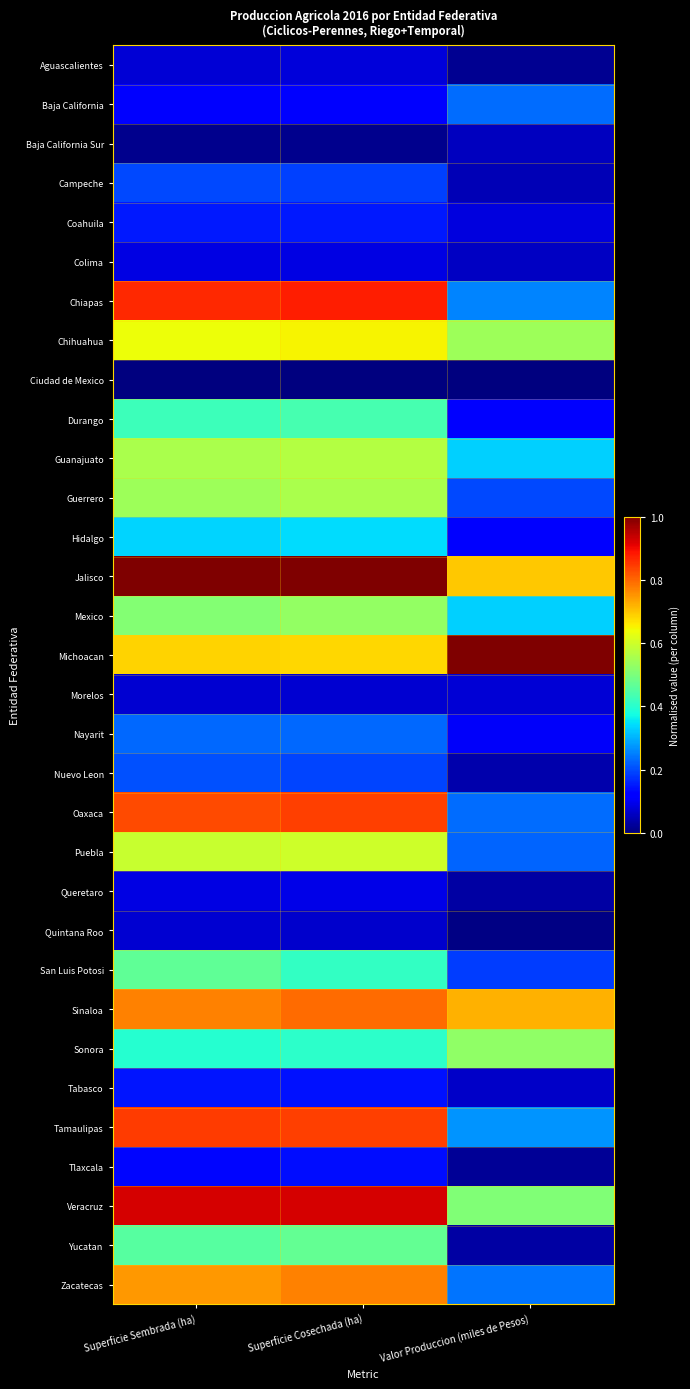

Reading left to right, transcribe all the data shown in this chart.

Aguascalientes: Superficie Sembrada (ha)=0.1	Superficie Cosechada (ha)=0.1	Valor Produccion (miles de Pesos)=0.0
Baja California: Superficie Sembrada (ha)=0.1	Superficie Cosechada (ha)=0.1	Valor Produccion (miles de Pesos)=0.2
Baja California Sur: Superficie Sembrada (ha)=0.0	Superficie Cosechada (ha)=0.0	Valor Produccion (miles de Pesos)=0.1
Campeche: Superficie Sembrada (ha)=0.2	Superficie Cosechada (ha)=0.2	Valor Produccion (miles de Pesos)=0.0
Coahuila: Superficie Sembrada (ha)=0.2	Superficie Cosechada (ha)=0.2	Valor Produccion (miles de Pesos)=0.1
Colima: Superficie Sembrada (ha)=0.1	Superficie Cosechada (ha)=0.1	Valor Produccion (miles de Pesos)=0.1
Chiapas: Superficie Sembrada (ha)=0.9	Superficie Cosechada (ha)=0.9	Valor Produccion (miles de Pesos)=0.3
Chihuahua: Superficie Sembrada (ha)=0.6	Superficie Cosechada (ha)=0.7	Valor Produccion (miles de Pesos)=0.5
Ciudad de Mexico: Superficie Sembrada (ha)=0.0	Superficie Cosechada (ha)=0.0	Valor Produccion (miles de Pesos)=0.0
Durango: Superficie Sembrada (ha)=0.4	Superficie Cosechada (ha)=0.4	Valor Produccion (miles de Pesos)=0.1
Guanajuato: Superficie Sembrada (ha)=0.6	Superficie Cosechada (ha)=0.6	Valor Produccion (miles de Pesos)=0.3
Guerrero: Superficie Sembrada (ha)=0.5	Superficie Cosechada (ha)=0.6	Valor Produccion (miles de Pesos)=0.2
Hidalgo: Superficie Sembrada (ha)=0.3	Superficie Cosechada (ha)=0.3	Valor Produccion (miles de Pesos)=0.1
Jalisco: Superficie Sembrada (ha)=1.0	Superficie Cosechada (ha)=1.0	Valor Produccion (miles de Pesos)=0.7
Mexico: Superficie Sembrada (ha)=0.5	Superficie Cosechada (ha)=0.5	Valor Produccion (miles de Pesos)=0.3
Michoacan: Superficie Sembrada (ha)=0.7	Superficie Cosechada (ha)=0.7	Valor Produccion (miles de Pesos)=1.0
Morelos: Superficie Sembrada (ha)=0.1	Superficie Cosechada (ha)=0.1	Valor Produccion (miles de Pesos)=0.1
Nayarit: Superficie Sembrada (ha)=0.2	Superficie Cosechada (ha)=0.2	Valor Produccion (miles de Pesos)=0.1
Nuevo Leon: Superficie Sembrada (ha)=0.2	Superficie Cosechada (ha)=0.2	Valor Produccion (miles de Pesos)=0.0
Oaxaca: Superficie Sembrada (ha)=0.8	Superficie Cosechada (ha)=0.8	Valor Produccion (miles de Pesos)=0.2
Puebla: Superficie Sembrada (ha)=0.6	Superficie Cosechada (ha)=0.6	Valor Produccion (miles de Pesos)=0.2
Queretaro: Superficie Sembrada (ha)=0.1	Superficie Cosechada (ha)=0.1	Valor Produccion (miles de Pesos)=0.0
Quintana Roo: Superficie Sembrada (ha)=0.1	Superficie Cosechada (ha)=0.1	Valor Produccion (miles de Pesos)=0.0
San Luis Potosi: Superficie Sembrada (ha)=0.5	Superficie Cosechada (ha)=0.4	Valor Produccion (miles de Pesos)=0.2
Sinaloa: Superficie Sembrada (ha)=0.8	Superficie Cosechada (ha)=0.8	Valor Produccion (miles de Pesos)=0.7
Sonora: Superficie Sembrada (ha)=0.4	Superficie Cosechada (ha)=0.4	Valor Produccion (miles de Pesos)=0.5
Tabasco: Superficie Sembrada (ha)=0.1	Superficie Cosechada (ha)=0.1	Valor Produccion (miles de Pesos)=0.1
Tamaulipas: Superficie Sembrada (ha)=0.8	Superficie Cosechada (ha)=0.8	Valor Produccion (miles de Pesos)=0.3
Tlaxcala: Superficie Sembrada (ha)=0.1	Superficie Cosechada (ha)=0.1	Valor Produccion (miles de Pesos)=0.0
Veracruz: Superficie Sembrada (ha)=0.9	Superficie Cosechada (ha)=0.9	Valor Produccion (miles de Pesos)=0.5
Yucatan: Superficie Sembrada (ha)=0.5	Superficie Cosechada (ha)=0.5	Valor Produccion (miles de Pesos)=0.0
Zacatecas: Superficie Sembrada (ha)=0.7	Superficie Cosechada (ha)=0.8	Valor Produccion (miles de Pesos)=0.2